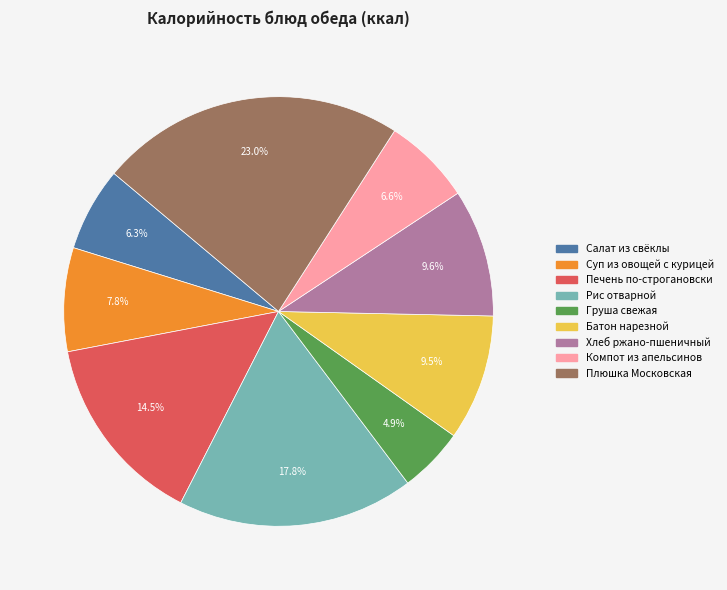

Count the number of slices in the pie.

9